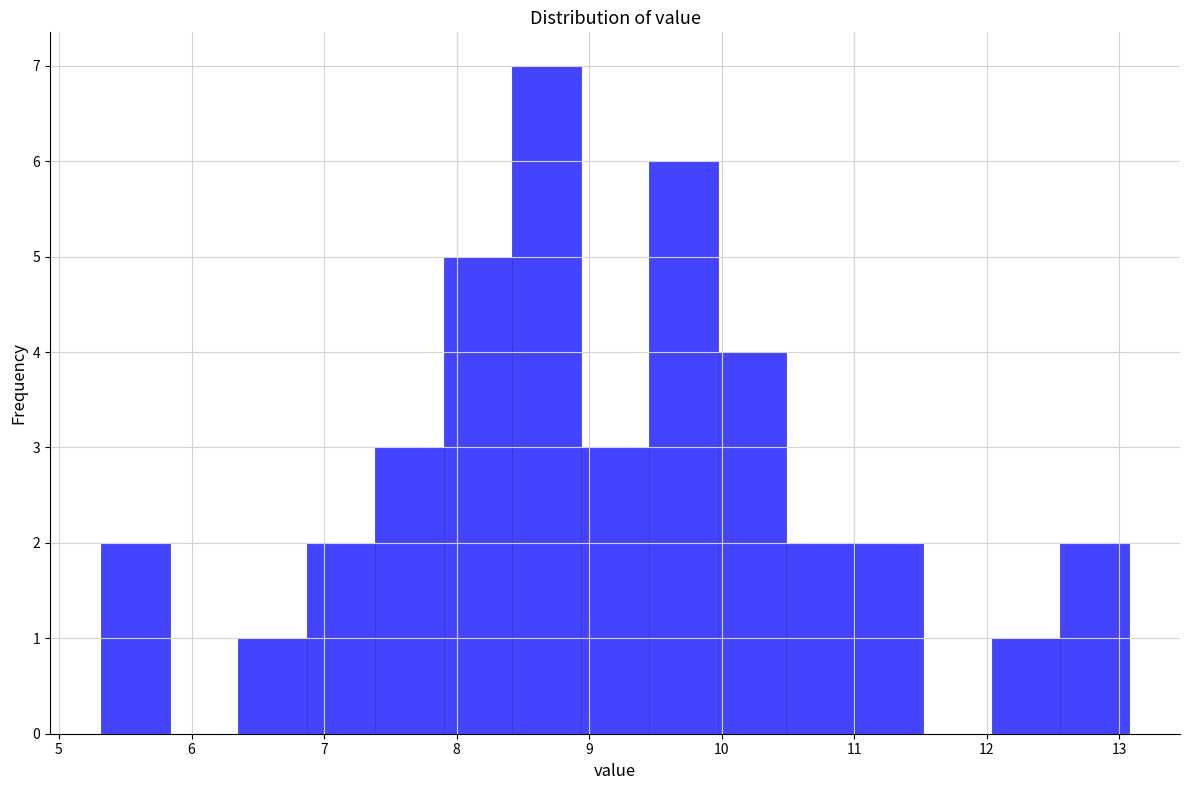

Reading left to right, list every bar in this chart as the range it spans on the x-axis followed by its height. Neither the bar edges nor the heights are printed on the chart, so give them approximately, as read against the axes.

5.3 to 5.8: 2
5.8 to 6.4: 0
6.4 to 6.9: 1
6.9 to 7.4: 2
7.4 to 7.9: 3
7.9 to 8.4: 5
8.4 to 8.9: 7
8.9 to 9.5: 3
9.5 to 10.0: 6
10.0 to 10.5: 4
10.5 to 11.0: 2
11.0 to 11.5: 2
11.5 to 12.0: 0
12.0 to 12.6: 1
12.6 to 13.1: 2